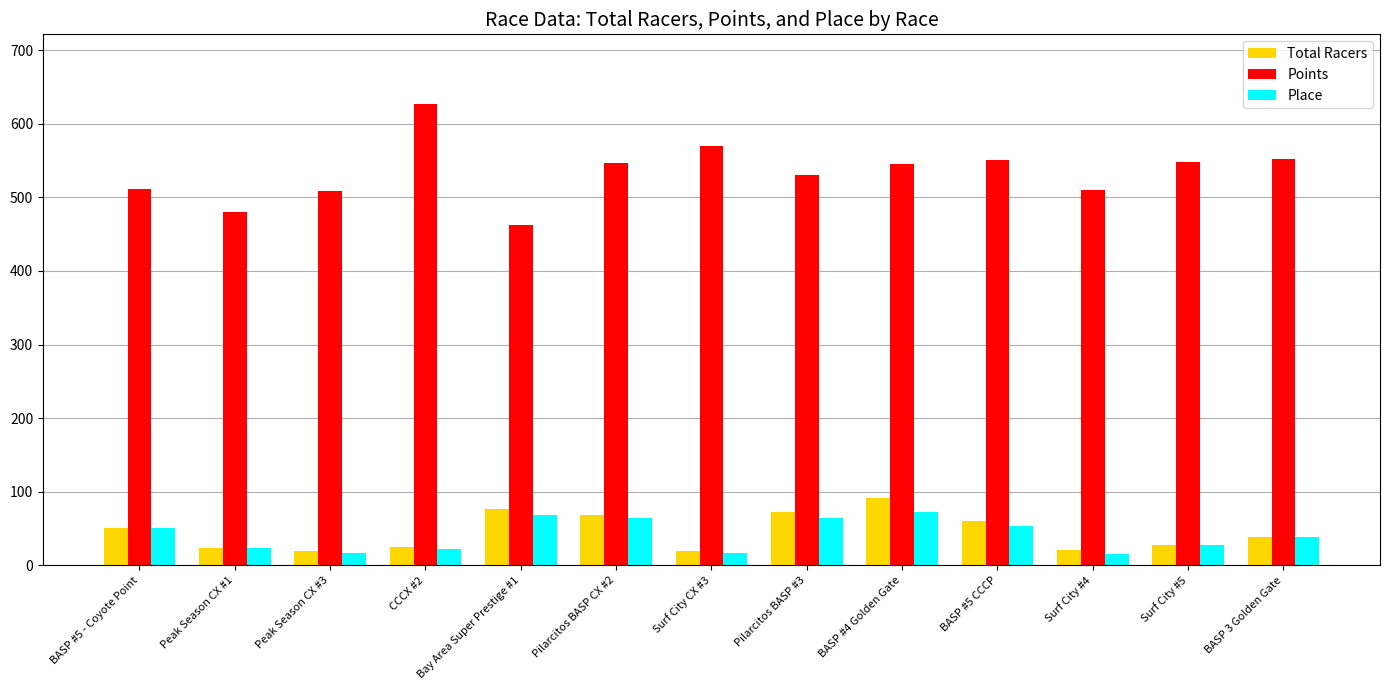

Is the value of Total Racers at Surf City #5 greater than the value of Place at Pilarcitos BASP CX #2?

No